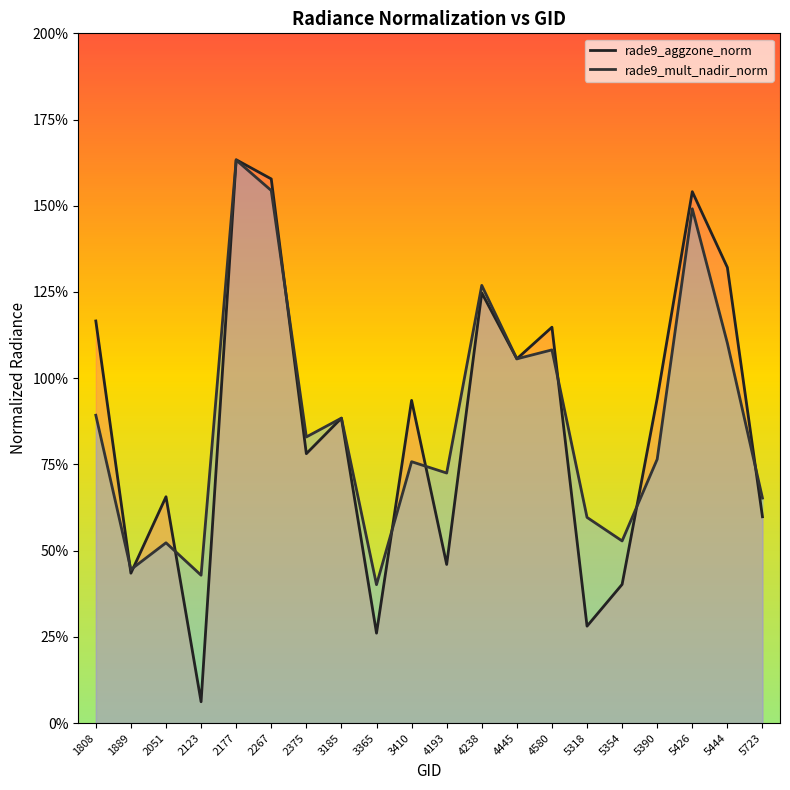

Does the chart display data point markers on the line(s)?

No